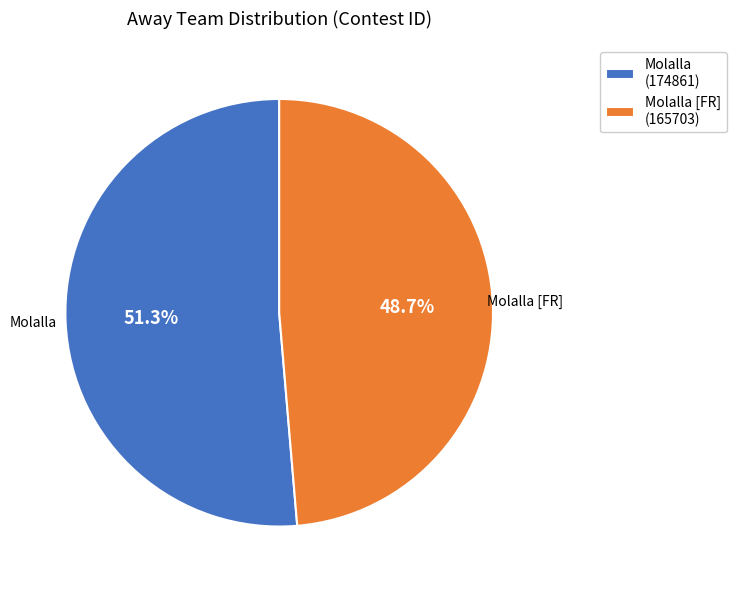

Rank the categories by value from lowest to highest.

Molalla [FR] (165703), Molalla (174861)